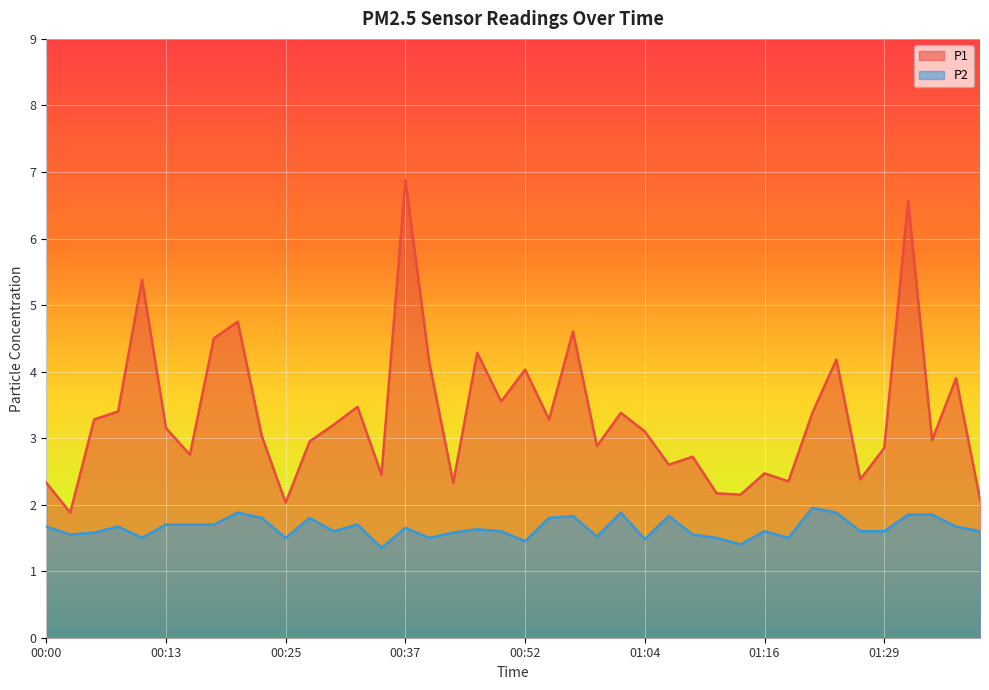

What is the spread (max minus min) of values at 00:42?

0.8